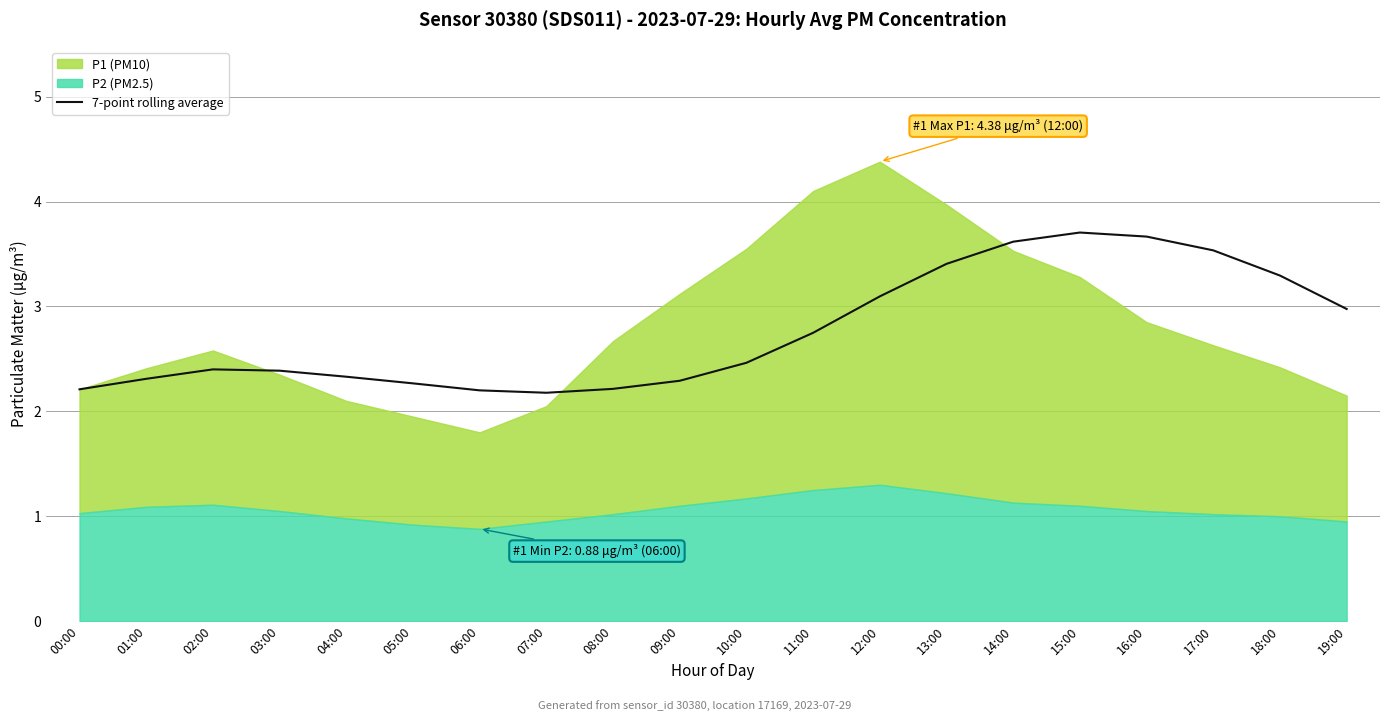

How many lines are shown in the chart?

1